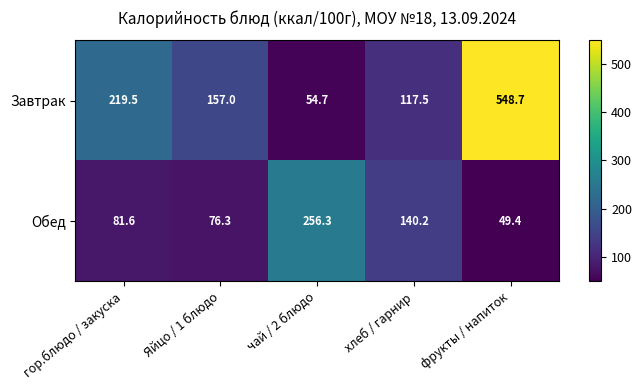

Which series has the widest spread of values?

Завтрак